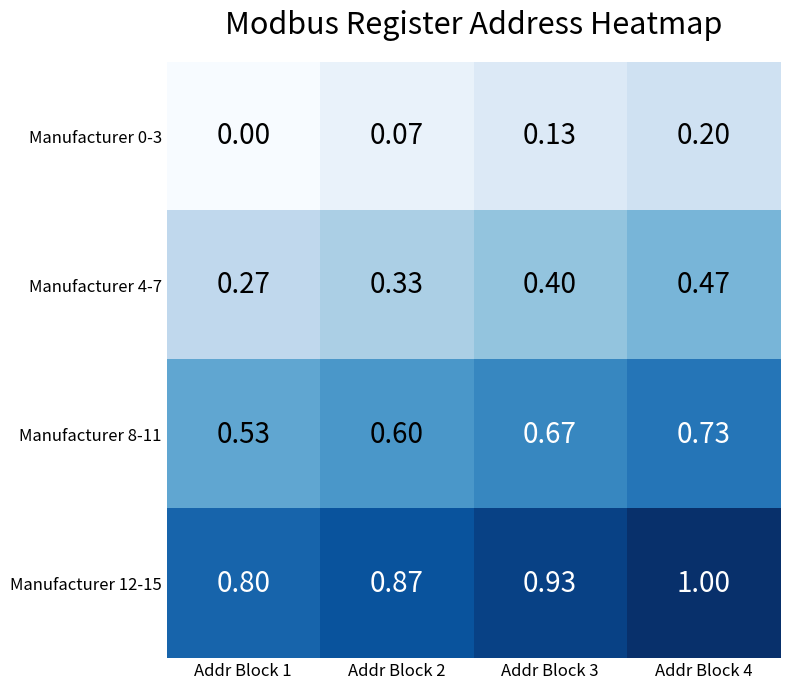

How many categories are shown in the chart?

4